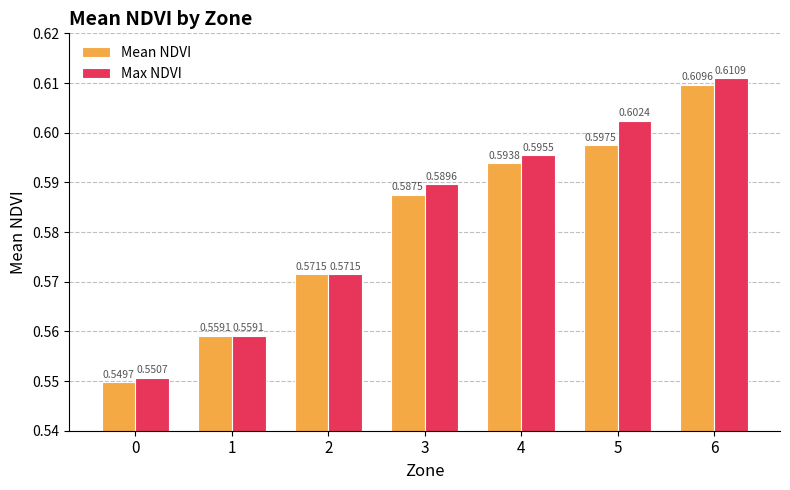

Rank the series at 3 from highest to lowest value.

Max NDVI, Mean NDVI